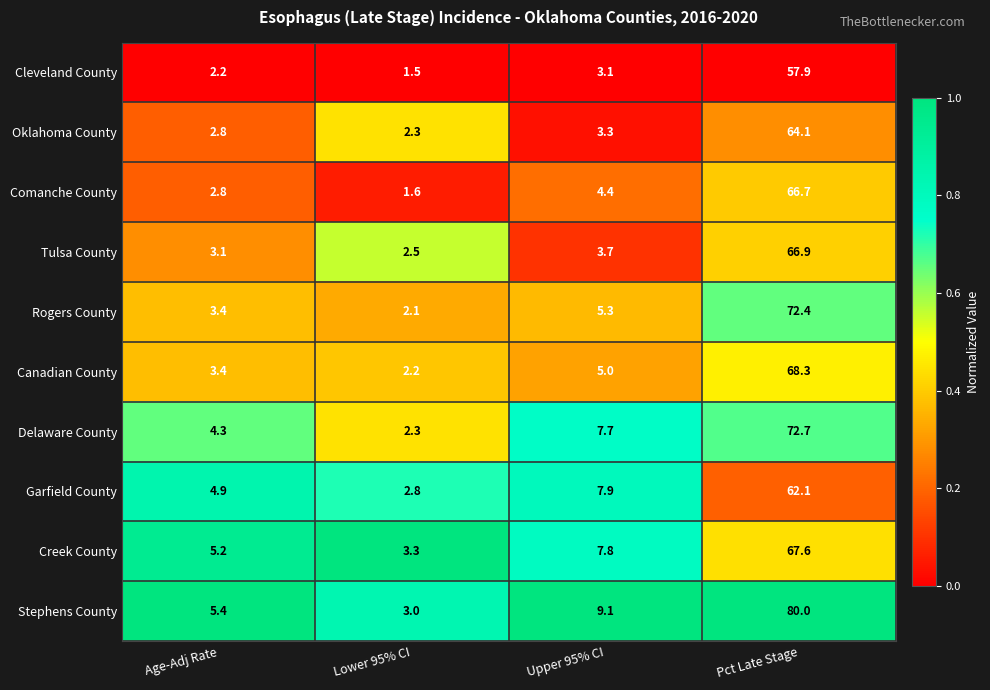

Between Lower 95% CI and Upper 95% CI, which series saw the biggest shift?

Stephens County